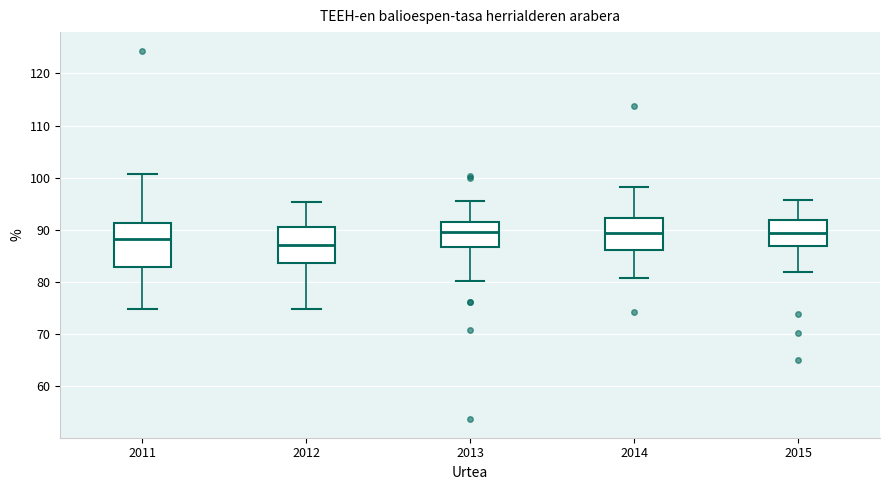

Reading left to right, read every box against the y-axis: the position of its median line, the range the box covers, and the ends of its whiskers. The values are not printed on the chart, so give them approximately, as read against the axis.

2011: median 88, box 83 to 91, whiskers 75 to 101
2012: median 87, box 84 to 91, whiskers 75 to 95
2013: median 90, box 87 to 92, whiskers 80 to 96
2014: median 90, box 86 to 92, whiskers 81 to 98
2015: median 90, box 87 to 92, whiskers 82 to 96